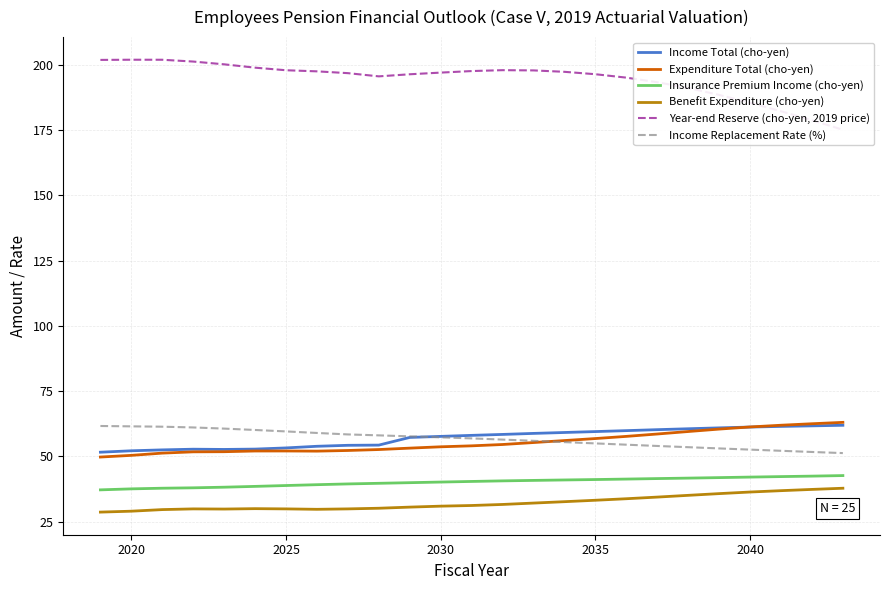

What is the sum of all Insurance Premium Income (cho-yen) values?

1004.7